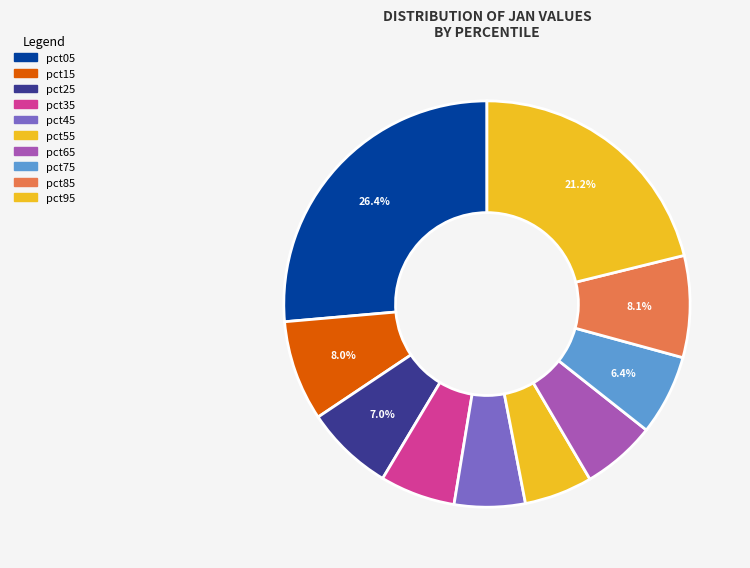

What percentage is NOT represented by pct15?

92.0%